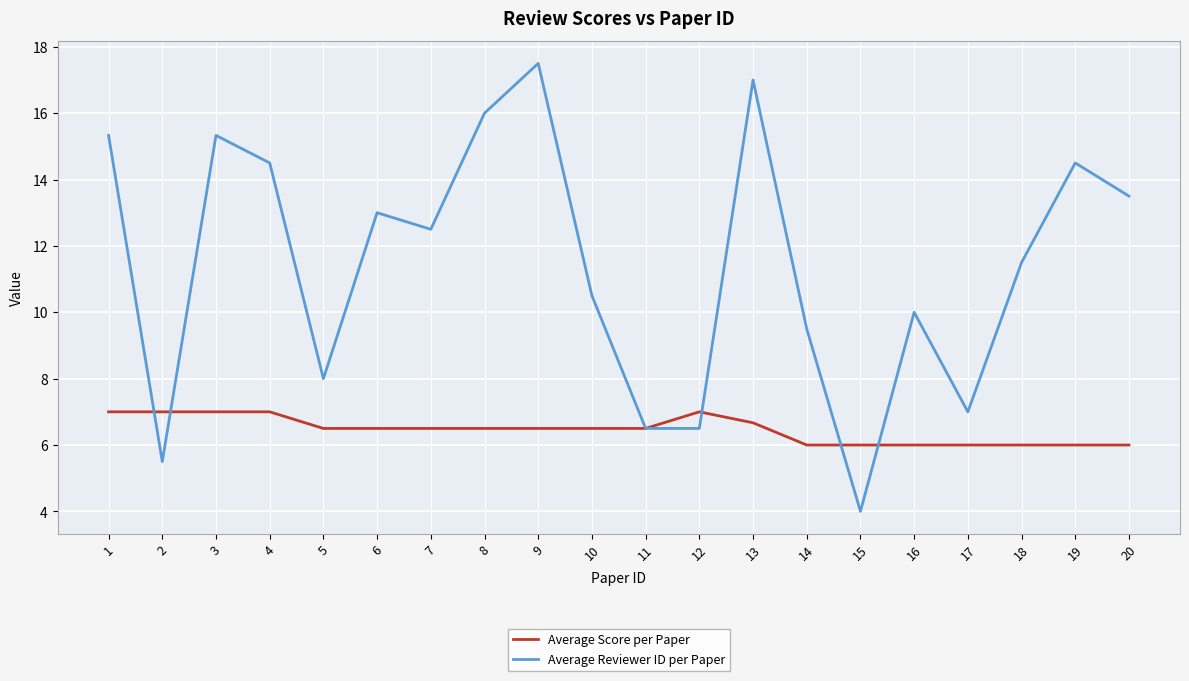

Which series has the largest range (max minus min)?

Average Reviewer ID per Paper